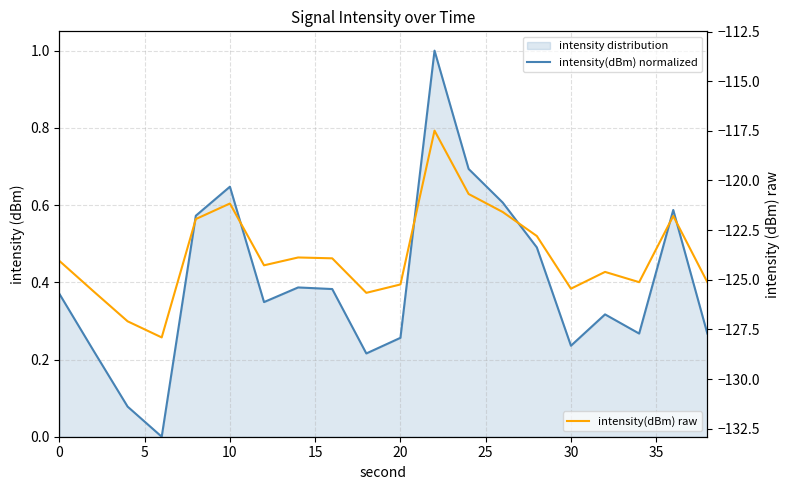

Is it true that intensity(dBm) normalized equals 0.4 at 35?

True